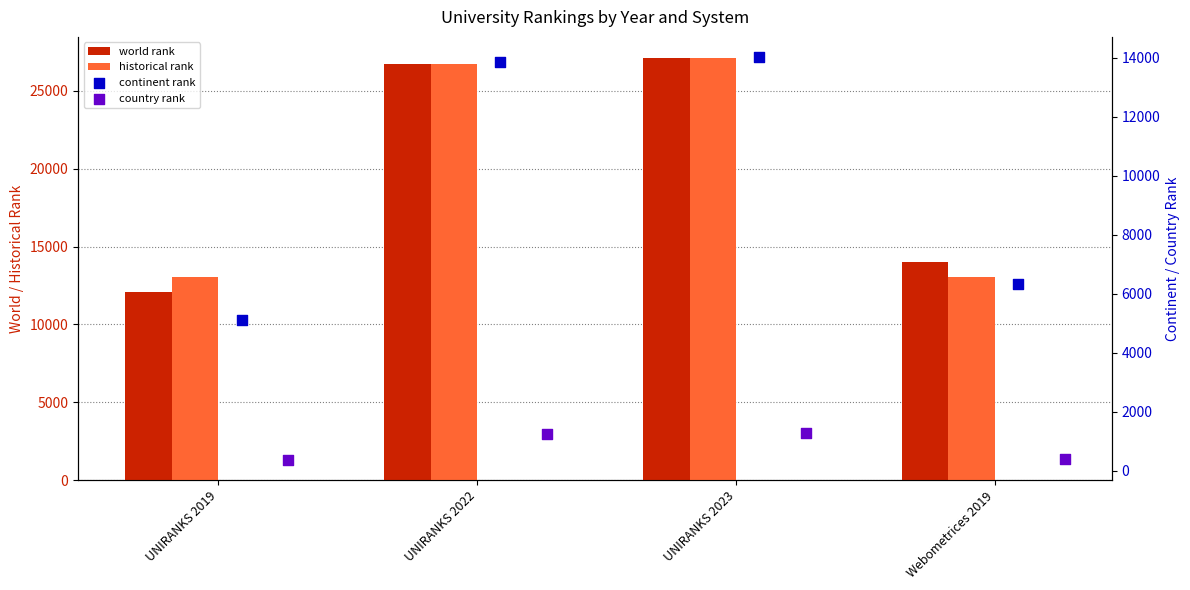

Is the value of historical rank at Webometrices 2019 greater than the value of continent rank at UNIRANKS 2023?

No